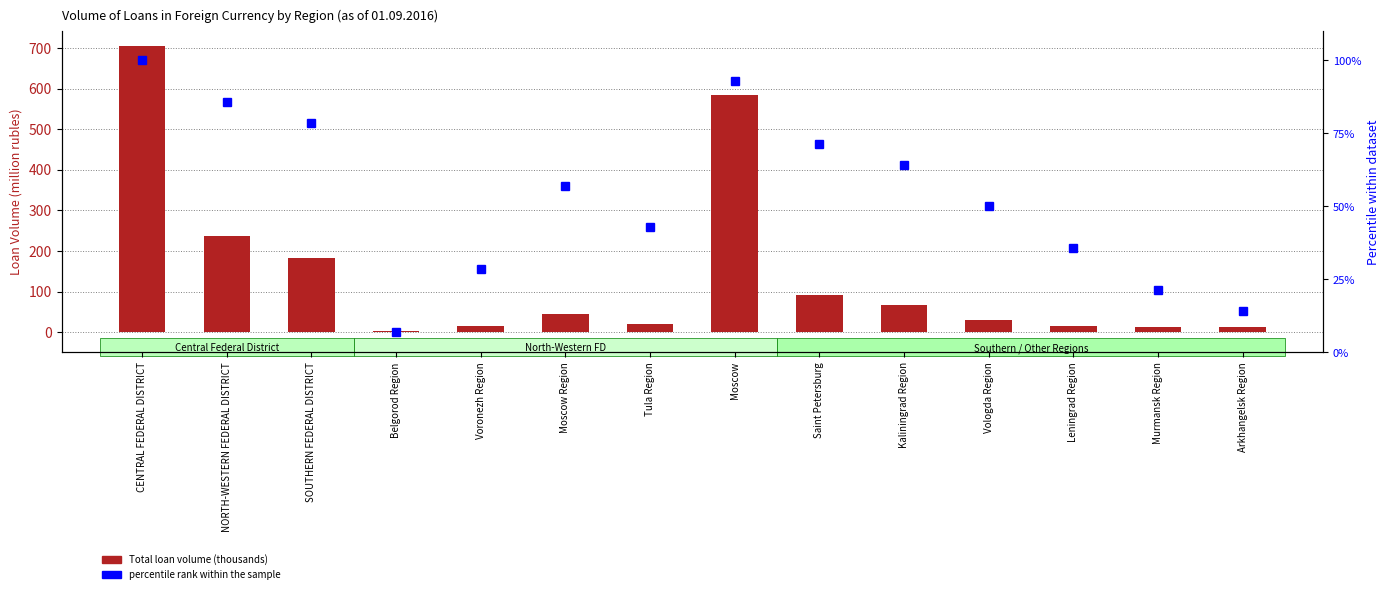

How many values in the percentile rank within the sample series are below 57?

7